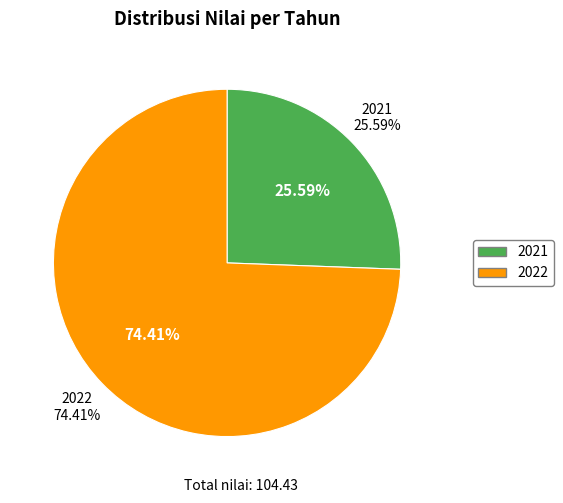

To the nearest percent, what is the difference between the largest and smallest slice percentages?

49%